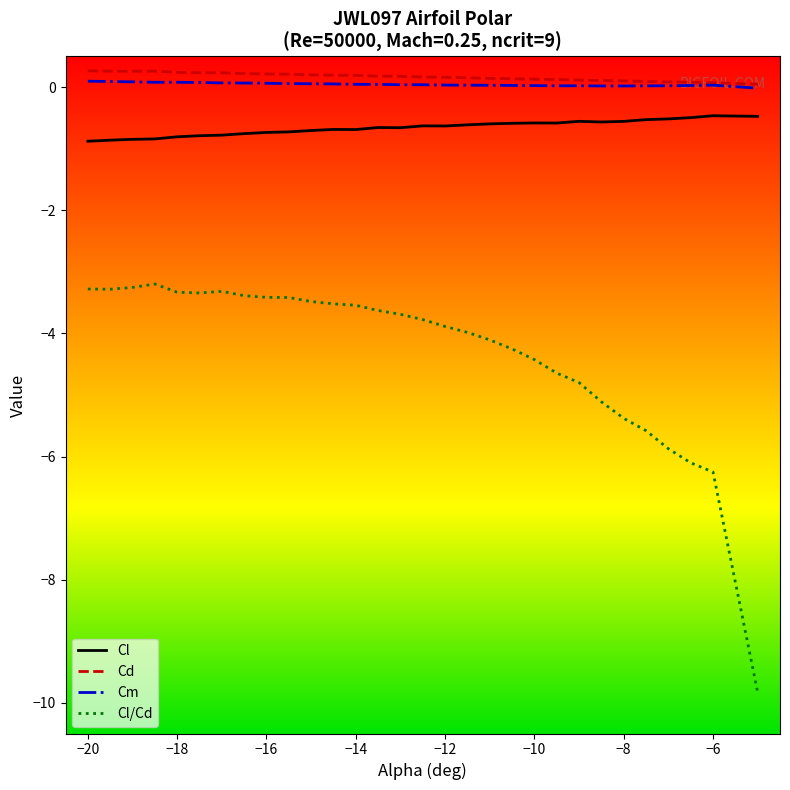

True or false: Cl and Cd intersect in this chart.

False